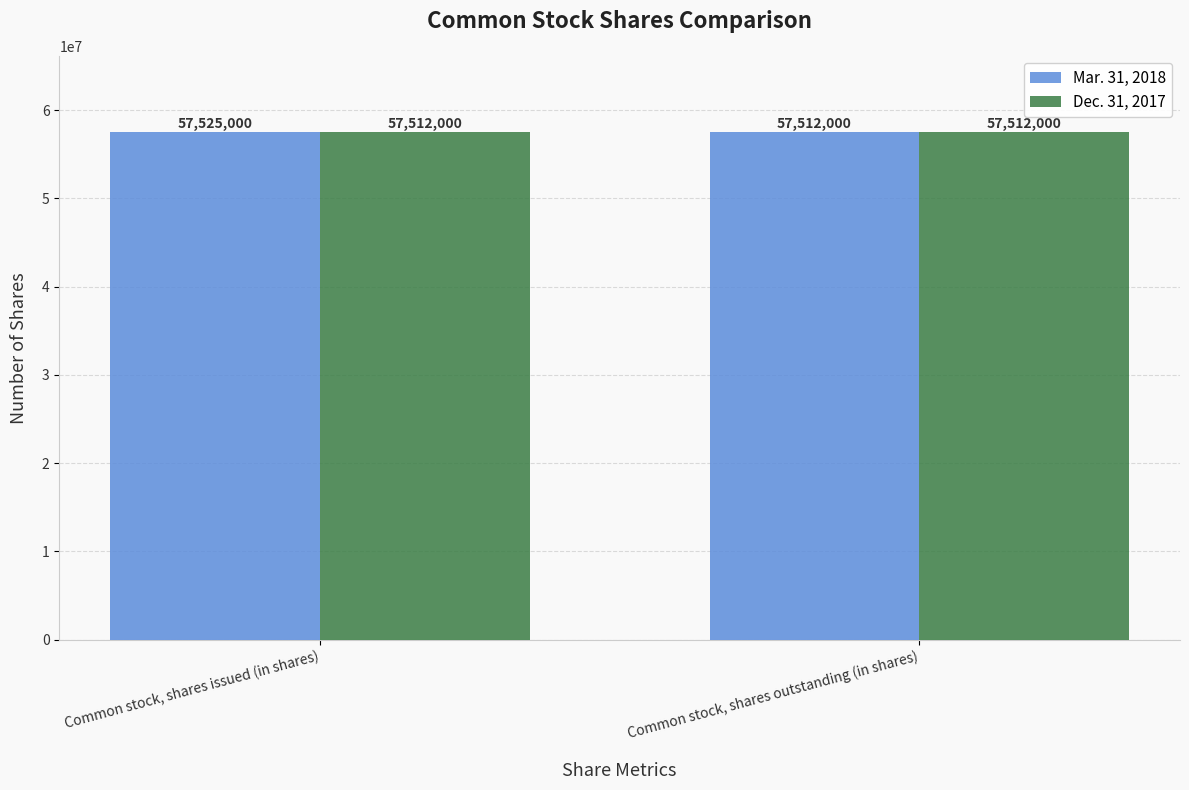

Reading right to left, transcribe all the data shown in this chart.

Mar. 31, 2018: Common stock, shares outstanding (in shares)=57512000	Common stock, shares issued (in shares)=57525000
Dec. 31, 2017: Common stock, shares outstanding (in shares)=57512000	Common stock, shares issued (in shares)=57512000